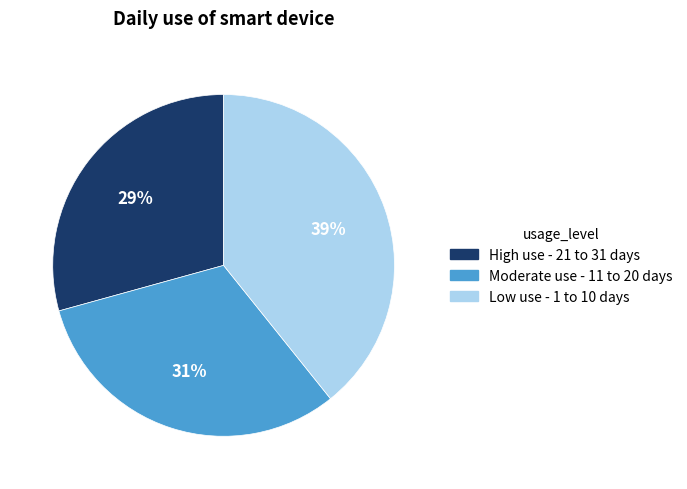

To the nearest percent, what is the average slice percentage?

33%